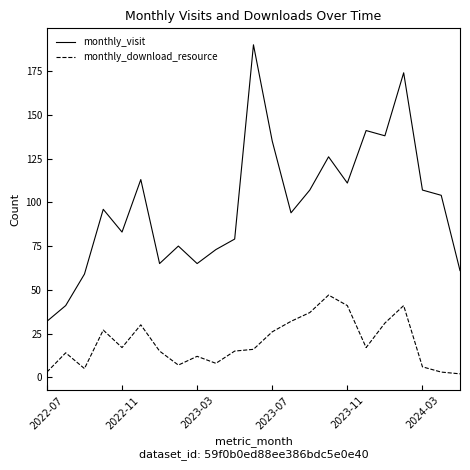

Reading left to right, list all the values displayed in this chart.

monthly_visit: 32	41	59	96	83	113	65	75	65	73	79	190	135	94	107	126	111	141	138	174	107	104	61
monthly_download_resource: 3	14	5	27	17	30	15	7	12	8	15	16	26	32	37	47	41	17	31	41	6	3	2